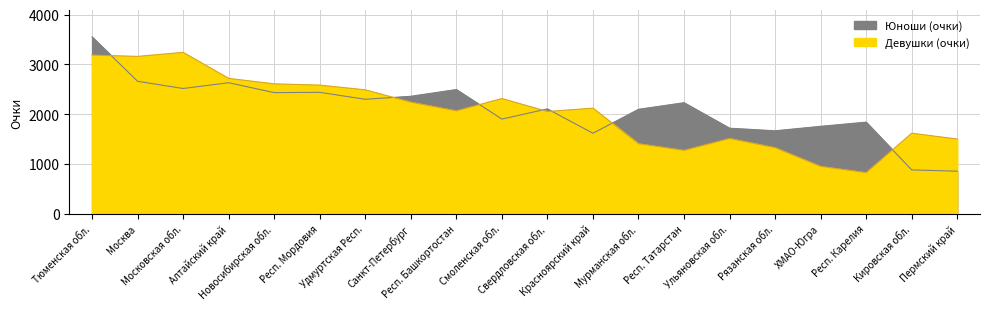

What is the total value across all series at Новосибирская обл.?

5040.0